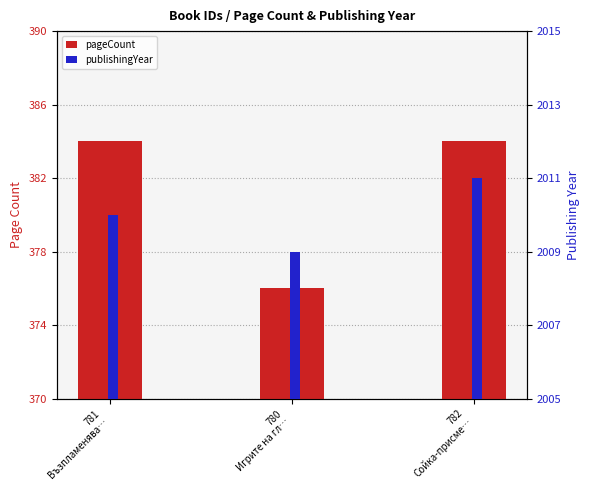

Rank the categories by pageCount value from highest to lowest.

781
Възпламенява…, 782
Сойка-присме…, 780
Игрите на гл…